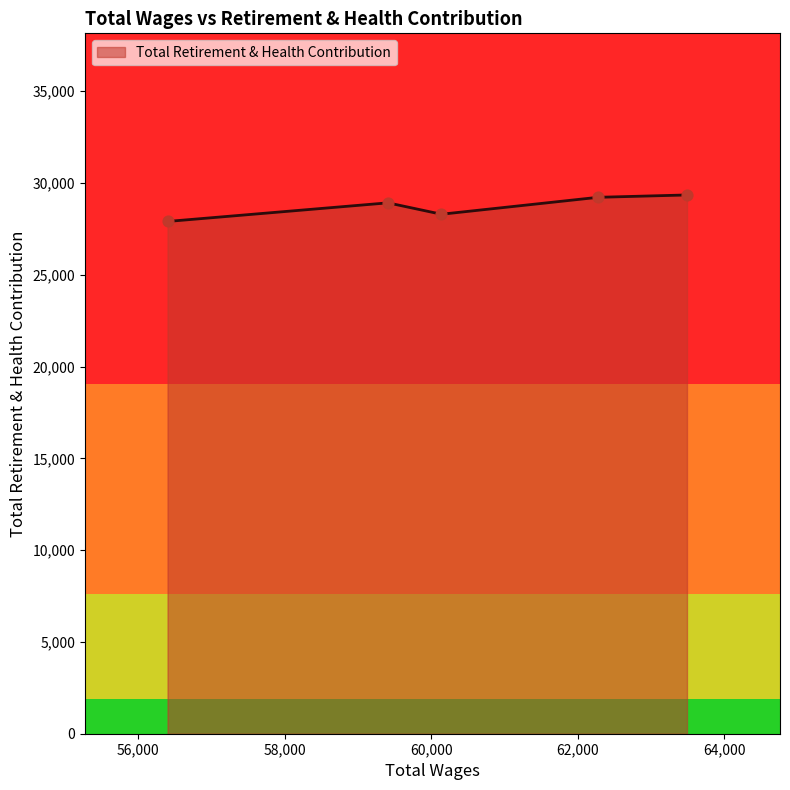

What is the difference between the second highest and minimum values?

1315